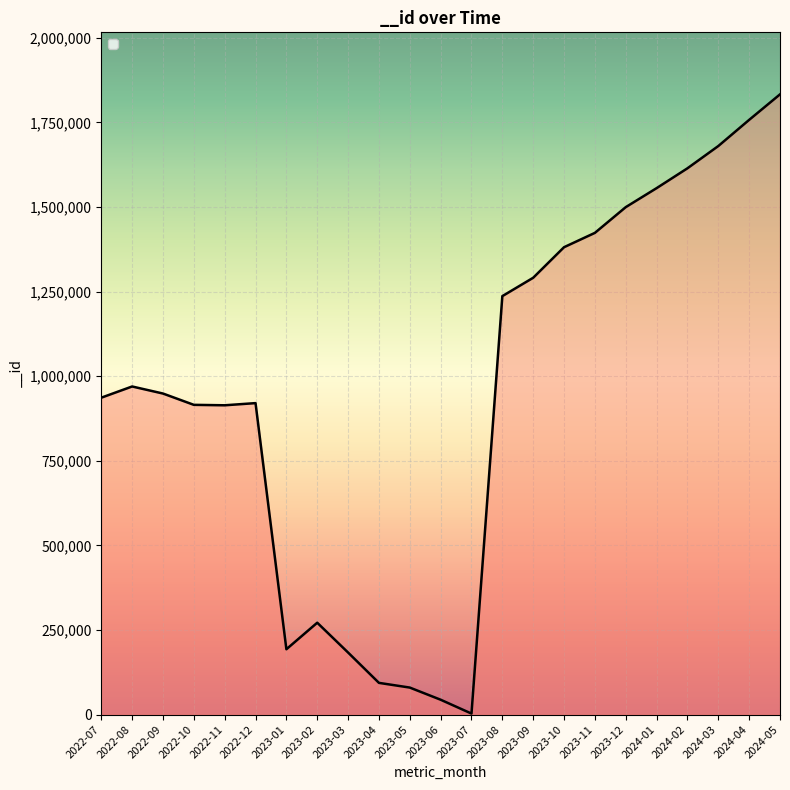

What is the greatest value displayed?

1833072